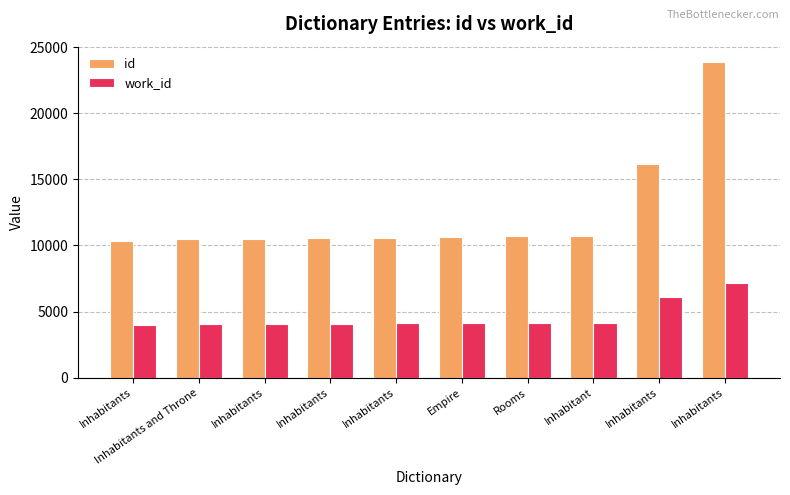

How many data points does each series have?

10